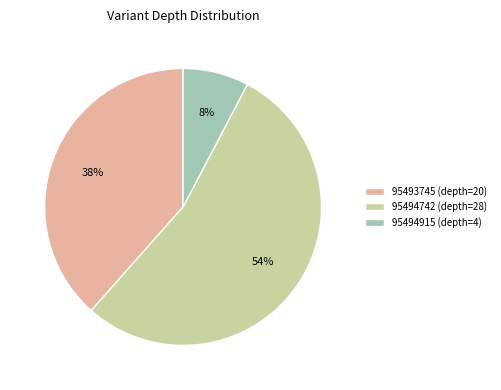

Count the number of slices in the pie.

3